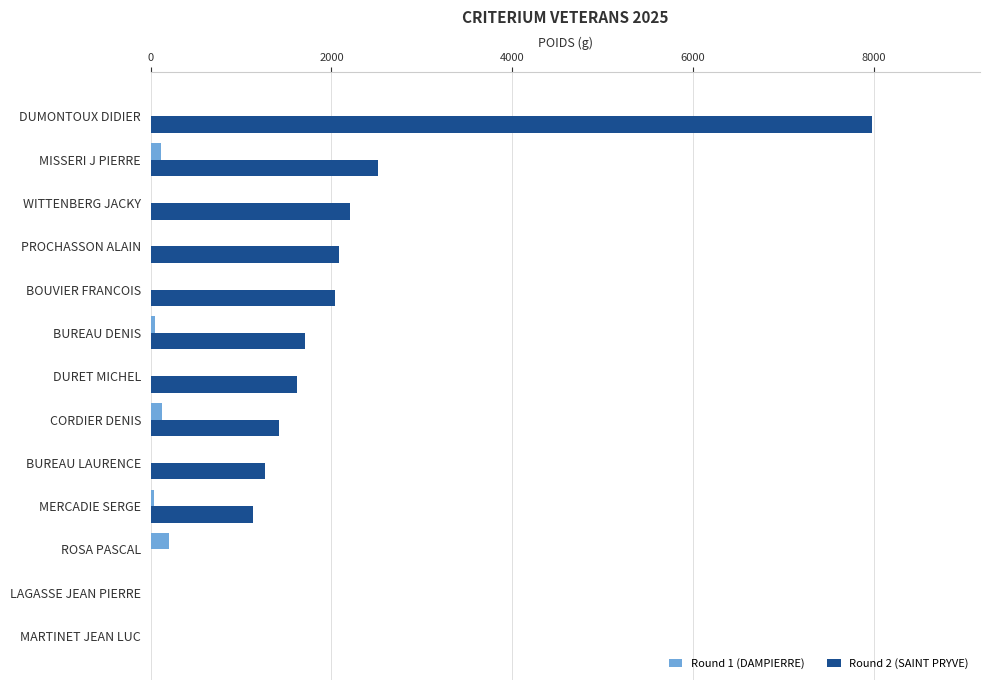

Between LAGASSE JEAN PIERRE and PROCHASSON ALAIN, which series saw the biggest shift?

Round 2 (SAINT PRYVE)